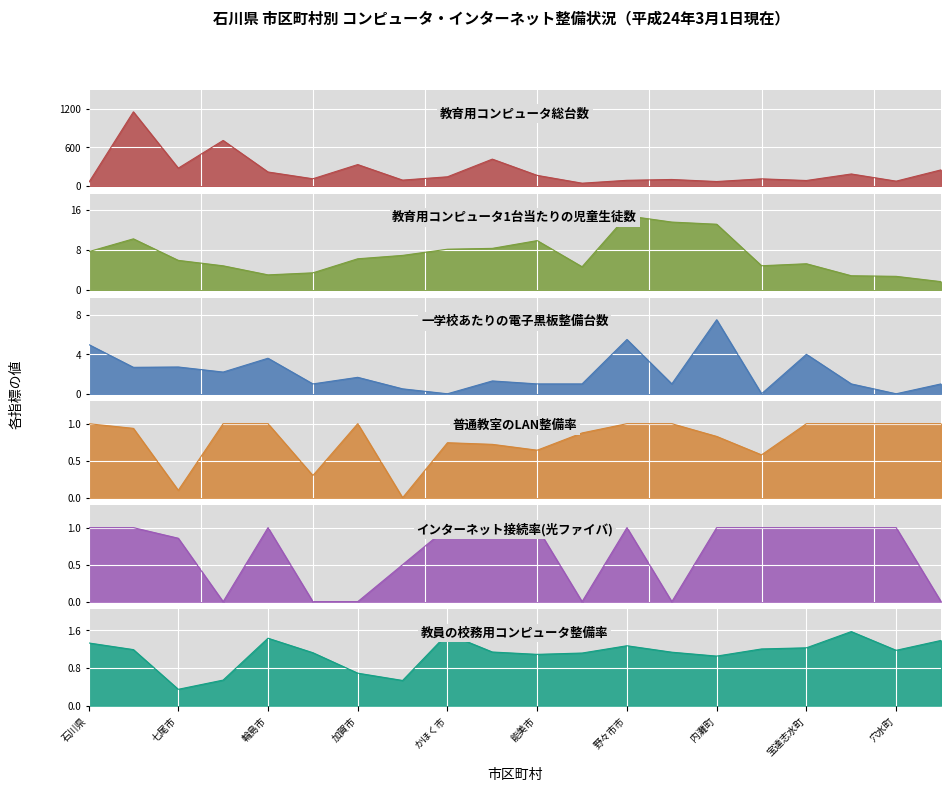

Which series has the widest spread of values?

教育用コンピュータ総台数